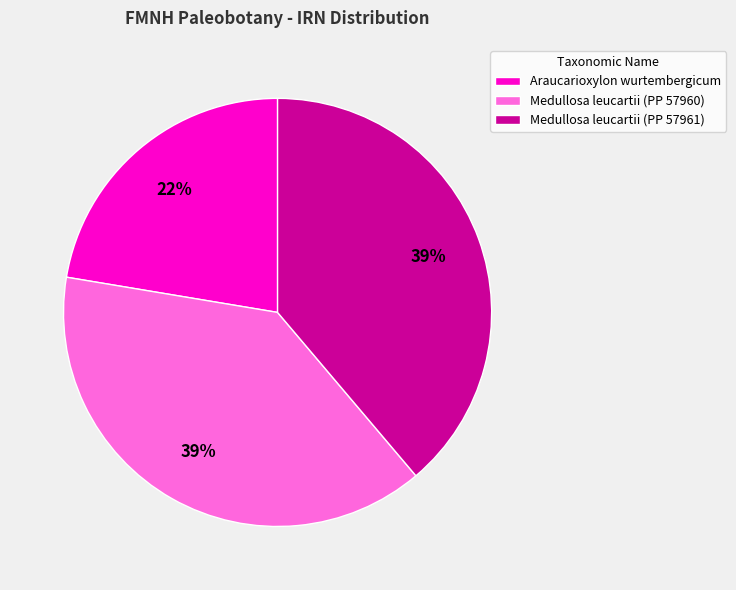

Do Medullosa leucartii (PP 57961) and Araucarioxylon wurtembergicum together represent more than half of the pie?

Yes